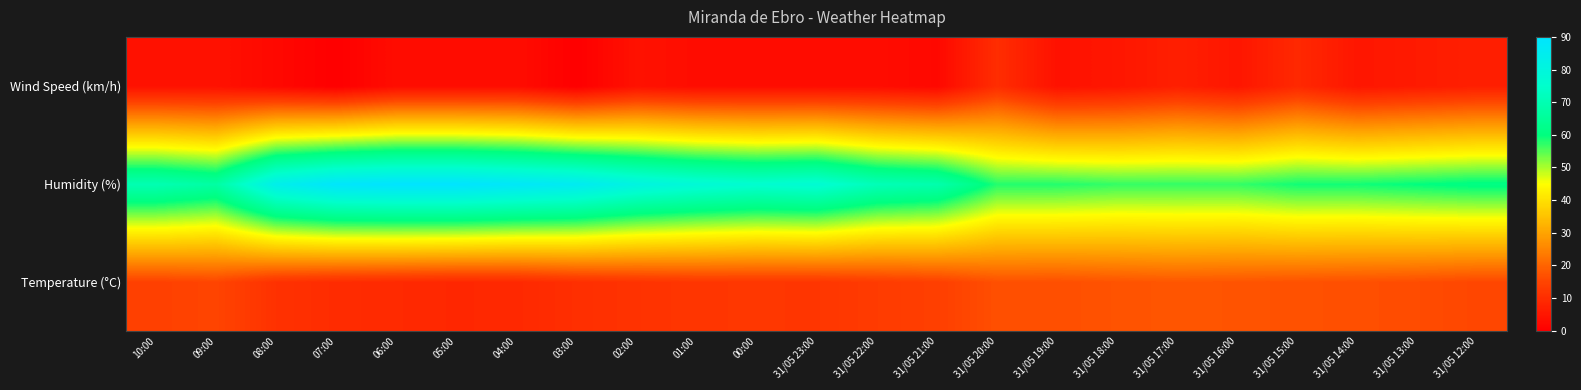

Which label corresponds to the smallest value in the chart?

07:00